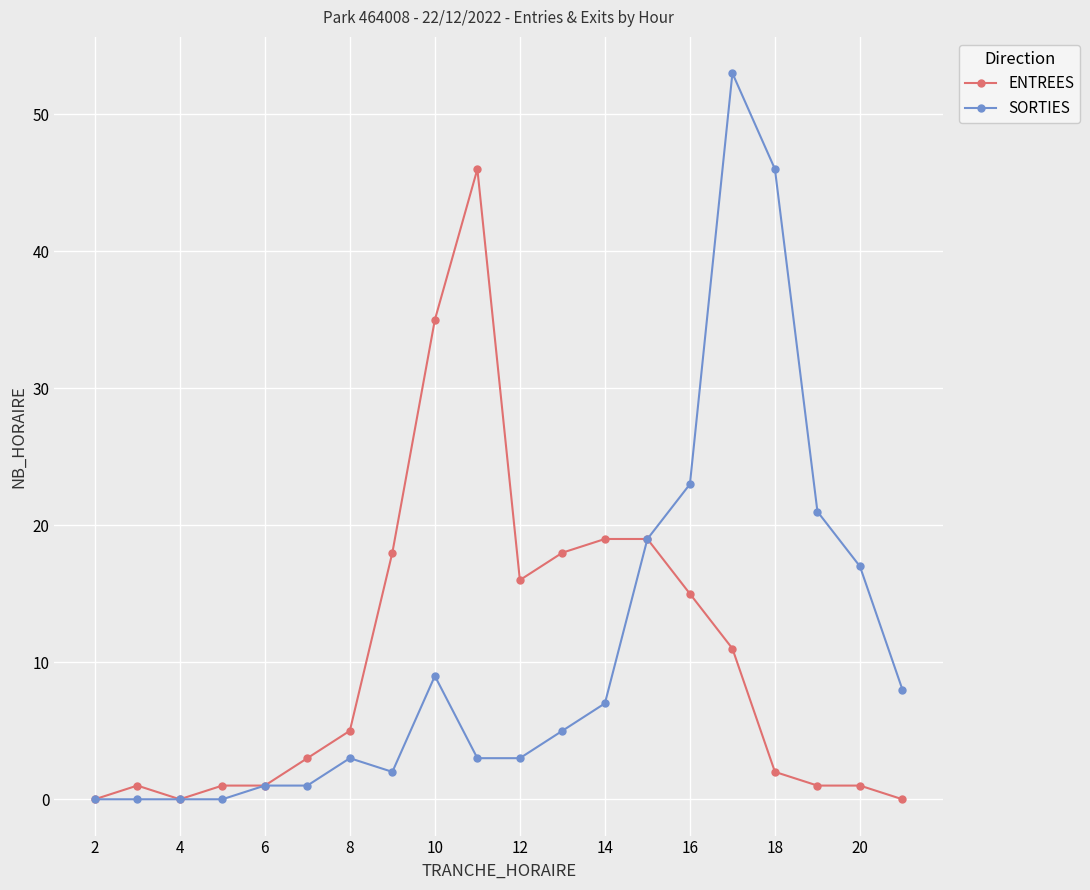

What is the highest value of the SORTIES series?

53